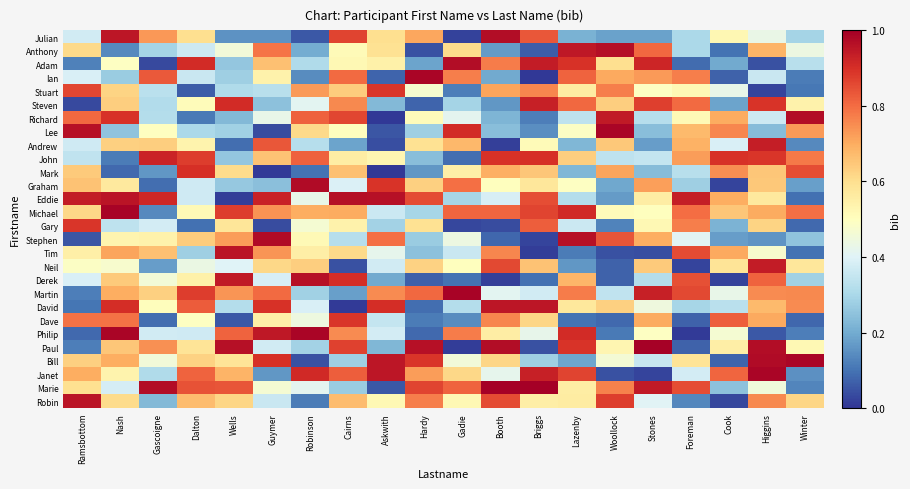

Reading right to left, what are all the values shown in this chart?

Julian: Winter=0.3	Higgins=0.4	Cook=0.5	Foreman=0.3	Stones=0.2	Woollock=0.2	Lazenby=0.2	Briggs=0.8	Booth=1.0	Gadie=0.0	Hardy=0.7	Askwith=0.6	Cairns=0.9	Robinson=0.1	Guymer=0.2	Wells=0.2	Dalton=0.6	Gascoigne=0.7	Nash=1.0	Ramsbottom=0.4
Anthony: Winter=0.4	Higgins=0.7	Cook=0.1	Foreman=0.3	Stones=0.8	Woollock=1.0	Lazenby=0.9	Briggs=0.1	Booth=0.2	Gadie=0.6	Hardy=0.0	Askwith=0.6	Cairns=0.5	Robinson=0.2	Guymer=0.8	Wells=0.5	Dalton=0.4	Gascoigne=0.3	Nash=0.1	Ramsbottom=0.6
Adam: Winter=0.3	Higgins=0.0	Cook=0.2	Foreman=0.1	Stones=0.9	Woollock=0.6	Lazenby=0.9	Briggs=0.9	Booth=0.8	Gadie=1.0	Hardy=0.2	Askwith=0.5	Cairns=0.5	Robinson=0.3	Guymer=0.7	Wells=0.3	Dalton=0.9	Gascoigne=0.0	Nash=0.5	Ramsbottom=0.1
Ian: Winter=0.1	Higgins=0.4	Cook=0.1	Foreman=0.8	Stones=0.7	Woollock=0.7	Lazenby=0.8	Briggs=0.0	Booth=0.2	Gadie=0.8	Hardy=1.0	Askwith=0.1	Cairns=0.8	Robinson=0.1	Guymer=0.5	Wells=0.3	Dalton=0.4	Gascoigne=0.8	Nash=0.3	Ramsbottom=0.4
Stuart: Winter=0.1	Higgins=0.0	Cook=0.4	Foreman=0.5	Stones=0.5	Woollock=0.8	Lazenby=0.6	Briggs=0.8	Booth=0.7	Gadie=0.1	Hardy=0.5	Askwith=0.9	Cairns=0.6	Robinson=0.7	Guymer=0.3	Wells=0.3	Dalton=0.1	Gascoigne=0.3	Nash=0.6	Ramsbottom=0.9
Steven: Winter=0.5	Higgins=0.9	Cook=0.2	Foreman=0.8	Stones=0.9	Woollock=0.6	Lazenby=0.8	Briggs=0.9	Booth=0.2	Gadie=0.3	Hardy=0.1	Askwith=0.2	Cairns=0.8	Robinson=0.4	Guymer=0.2	Wells=0.9	Dalton=0.5	Gascoigne=0.3	Nash=0.6	Ramsbottom=0.0
Richard: Winter=1.0	Higgins=0.4	Cook=0.7	Foreman=0.5	Stones=0.3	Woollock=0.9	Lazenby=0.3	Briggs=0.1	Booth=0.2	Gadie=0.4	Hardy=0.5	Askwith=0.0	Cairns=0.9	Robinson=0.8	Guymer=0.4	Wells=0.2	Dalton=0.1	Gascoigne=0.3	Nash=0.9	Ramsbottom=0.8
Lee: Winter=0.7	Higgins=0.2	Cook=0.8	Foreman=0.7	Stones=0.2	Woollock=1.0	Lazenby=0.5	Briggs=0.1	Booth=0.2	Gadie=0.9	Hardy=0.3	Askwith=0.1	Cairns=0.5	Robinson=0.6	Guymer=0.0	Wells=0.3	Dalton=0.3	Gascoigne=0.5	Nash=0.3	Ramsbottom=1.0
Andrew: Winter=0.1	Higgins=0.9	Cook=0.4	Foreman=0.7	Stones=0.2	Woollock=0.6	Lazenby=0.2	Briggs=0.5	Booth=0.0	Gadie=0.7	Hardy=0.6	Askwith=0.0	Cairns=0.2	Robinson=0.3	Guymer=0.8	Wells=0.1	Dalton=0.5	Gascoigne=0.6	Nash=0.6	Ramsbottom=0.4
John: Winter=0.8	Higgins=0.9	Cook=0.9	Foreman=0.7	Stones=0.3	Woollock=0.3	Lazenby=0.6	Briggs=0.9	Booth=0.9	Gadie=0.1	Hardy=0.2	Askwith=0.5	Cairns=0.6	Robinson=0.8	Guymer=0.7	Wells=0.3	Dalton=0.9	Gascoigne=0.9	Nash=0.1	Ramsbottom=0.3
Mark: Winter=0.8	Higgins=0.6	Cook=0.7	Foreman=0.3	Stones=0.2	Woollock=0.7	Lazenby=0.2	Briggs=0.7	Booth=0.7	Gadie=0.5	Hardy=0.2	Askwith=0.0	Cairns=0.7	Robinson=0.1	Guymer=0.0	Wells=0.6	Dalton=0.9	Gascoigne=0.2	Nash=0.1	Ramsbottom=0.6
Graham: Winter=0.2	Higgins=0.6	Cook=0.0	Foreman=0.3	Stones=0.7	Woollock=0.2	Lazenby=0.5	Briggs=0.6	Booth=0.5	Gadie=0.8	Hardy=0.6	Askwith=0.9	Cairns=0.4	Robinson=1.0	Guymer=0.2	Wells=0.3	Dalton=0.4	Gascoigne=0.1	Nash=0.6	Ramsbottom=0.7
Eddie: Winter=0.1	Higgins=0.6	Cook=0.7	Foreman=0.9	Stones=0.6	Woollock=0.2	Lazenby=0.3	Briggs=0.9	Booth=0.4	Gadie=0.3	Hardy=0.9	Askwith=1.0	Cairns=1.0	Robinson=0.4	Guymer=0.9	Wells=0.0	Dalton=0.4	Gascoigne=0.9	Nash=1.0	Ramsbottom=0.9
Michael: Winter=0.8	Higgins=0.7	Cook=0.6	Foreman=0.8	Stones=0.5	Woollock=0.5	Lazenby=0.9	Briggs=0.9	Booth=0.8	Gadie=0.8	Hardy=0.3	Askwith=0.4	Cairns=0.7	Robinson=0.7	Guymer=0.7	Wells=0.9	Dalton=0.5	Gascoigne=0.1	Nash=1.0	Ramsbottom=0.6
Gary: Winter=0.1	Higgins=0.6	Cook=0.2	Foreman=0.8	Stones=0.5	Woollock=0.1	Lazenby=0.4	Briggs=0.8	Booth=0.0	Gadie=0.0	Hardy=0.6	Askwith=0.3	Cairns=0.5	Robinson=0.5	Guymer=0.0	Wells=0.6	Dalton=0.1	Gascoigne=0.4	Nash=0.3	Ramsbottom=0.9
Stephen: Winter=0.3	Higgins=0.2	Cook=0.2	Foreman=0.4	Stones=0.7	Woollock=0.8	Lazenby=1.0	Briggs=0.0	Booth=0.1	Gadie=0.4	Hardy=0.3	Askwith=0.8	Cairns=0.3	Robinson=0.5	Guymer=1.0	Wells=0.7	Dalton=0.6	Gascoigne=0.5	Nash=0.5	Ramsbottom=0.1
Tim: Winter=0.1	Higgins=0.5	Cook=0.7	Foreman=0.9	Stones=0.0	Woollock=0.0	Lazenby=0.1	Briggs=0.0	Booth=0.8	Gadie=0.4	Hardy=0.2	Askwith=0.4	Cairns=0.6	Robinson=0.6	Guymer=0.7	Wells=1.0	Dalton=0.3	Gascoigne=0.7	Nash=0.7	Ramsbottom=0.5
Neil: Winter=0.6	Higgins=0.9	Cook=0.6	Foreman=0.0	Stones=0.6	Woollock=0.1	Lazenby=0.2	Briggs=0.7	Booth=0.9	Gadie=0.5	Hardy=0.6	Askwith=0.4	Cairns=0.0	Robinson=0.6	Guymer=0.6	Wells=0.4	Dalton=0.4	Gascoigne=0.2	Nash=0.5	Ramsbottom=0.5
Derek: Winter=0.3	Higgins=0.8	Cook=0.0	Foreman=0.8	Stones=0.3	Woollock=0.1	Lazenby=0.7	Briggs=0.1	Booth=0.0	Gadie=0.1	Hardy=0.1	Askwith=0.2	Cairns=0.9	Robinson=1.0	Guymer=0.4	Wells=0.9	Dalton=0.5	Gascoigne=0.5	Nash=0.6	Ramsbottom=0.4
Martin: Winter=0.8	Higgins=0.8	Cook=0.4	Foreman=0.9	Stones=0.9	Woollock=0.3	Lazenby=0.8	Briggs=0.4	Booth=0.4	Gadie=1.0	Hardy=0.8	Askwith=0.8	Cairns=0.2	Robinson=0.3	Guymer=0.8	Wells=0.7	Dalton=0.9	Gascoigne=0.6	Nash=0.7	Ramsbottom=0.1
David: Winter=0.8	Higgins=0.7	Cook=0.3	Foreman=0.3	Stones=0.4	Woollock=0.6	Lazenby=0.6	Briggs=1.0	Booth=1.0	Gadie=0.3	Hardy=0.1	Askwith=0.9	Cairns=0.0	Robinson=0.4	Guymer=0.9	Wells=0.3	Dalton=0.8	Gascoigne=0.5	Nash=0.9	Ramsbottom=0.1
Dave: Winter=0.1	Higgins=0.7	Cook=0.8	Foreman=0.1	Stones=0.7	Woollock=0.1	Lazenby=0.1	Briggs=0.6	Booth=0.8	Gadie=0.1	Hardy=0.1	Askwith=0.4	Cairns=0.9	Robinson=0.4	Guymer=0.5	Wells=0.1	Dalton=0.5	Gascoigne=0.1	Nash=0.8	Ramsbottom=0.8
Philip: Winter=0.1	Higgins=0.1	Cook=0.5	Foreman=0.0	Stones=0.5	Woollock=0.1	Lazenby=0.9	Briggs=0.4	Booth=0.6	Gadie=0.8	Hardy=0.1	Askwith=0.4	Cairns=0.8	Robinson=1.0	Guymer=0.9	Wells=0.8	Dalton=0.4	Gascoigne=0.4	Nash=1.0	Ramsbottom=0.1
Paul: Winter=0.5	Higgins=1.0	Cook=0.6	Foreman=0.1	Stones=1.0	Woollock=0.5	Lazenby=0.9	Briggs=0.0	Booth=1.0	Gadie=0.0	Hardy=1.0	Askwith=0.2	Cairns=0.9	Robinson=0.3	Guymer=0.4	Wells=1.0	Dalton=0.6	Gascoigne=0.7	Nash=0.6	Ramsbottom=0.1
Bill: Winter=1.0	Higgins=1.0	Cook=0.1	Foreman=0.6	Stones=0.4	Woollock=0.5	Lazenby=0.2	Briggs=0.3	Booth=0.6	Gadie=0.5	Hardy=0.9	Askwith=1.0	Cairns=0.3	Robinson=0.0	Guymer=0.9	Wells=0.6	Dalton=0.6	Gascoigne=0.5	Nash=0.7	Ramsbottom=0.6
Janet: Winter=0.2	Higgins=1.0	Cook=0.8	Foreman=0.4	Stones=0.0	Woollock=0.0	Lazenby=0.9	Briggs=0.9	Booth=0.4	Gadie=0.6	Hardy=0.7	Askwith=0.9	Cairns=0.8	Robinson=0.9	Guymer=0.2	Wells=0.7	Dalton=0.8	Gascoigne=0.3	Nash=0.5	Ramsbottom=0.7
Marie: Winter=0.1	Higgins=0.5	Cook=0.2	Foreman=0.8	Stones=0.9	Woollock=0.8	Lazenby=0.6	Briggs=1.0	Booth=1.0	Gadie=0.8	Hardy=0.9	Askwith=0.1	Cairns=0.3	Robinson=0.4	Guymer=0.5	Wells=0.8	Dalton=0.8	Gascoigne=1.0	Nash=0.4	Ramsbottom=0.6
Robin: Winter=0.6	Higgins=0.8	Cook=0.0	Foreman=0.1	Stones=0.4	Woollock=0.9	Lazenby=0.6	Briggs=0.6	Booth=0.9	Gadie=0.5	Hardy=0.8	Askwith=0.5	Cairns=0.7	Robinson=0.1	Guymer=0.4	Wells=0.6	Dalton=0.7	Gascoigne=0.2	Nash=0.6	Ramsbottom=1.0